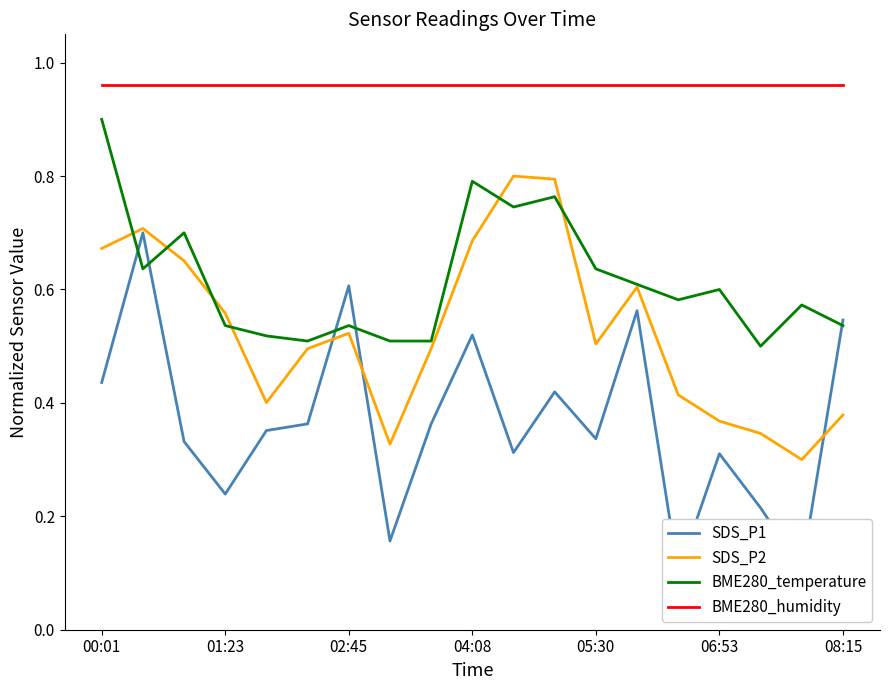

True or false: BME280_humidity has a value of 1.4 at 05:30.

False